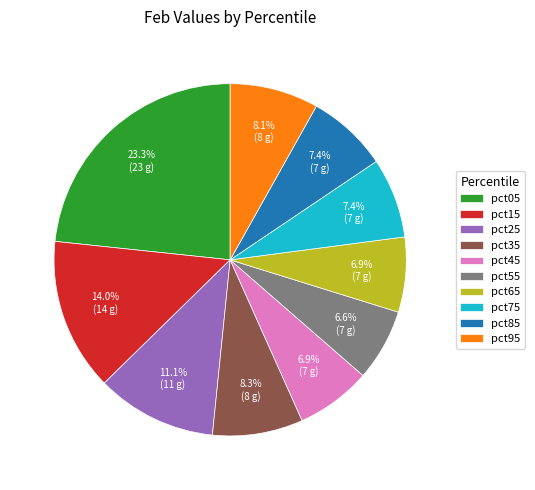

What percentage is the pct65 slice, to the nearest percent?

7%